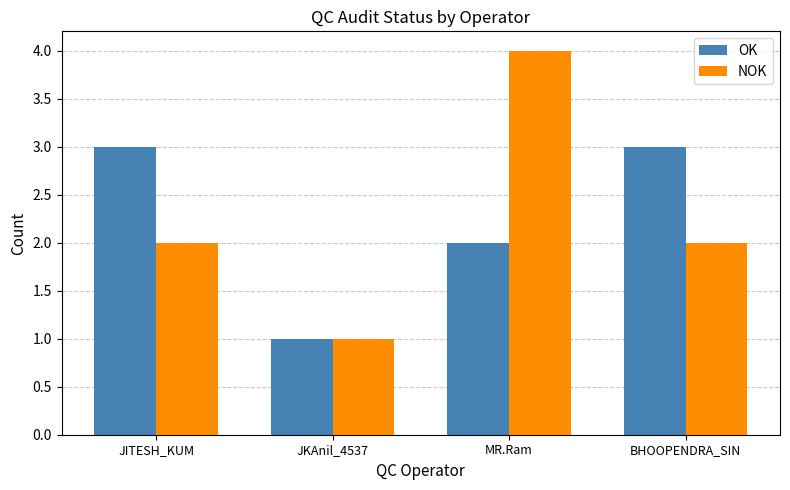

How many bars are there in each group?

2